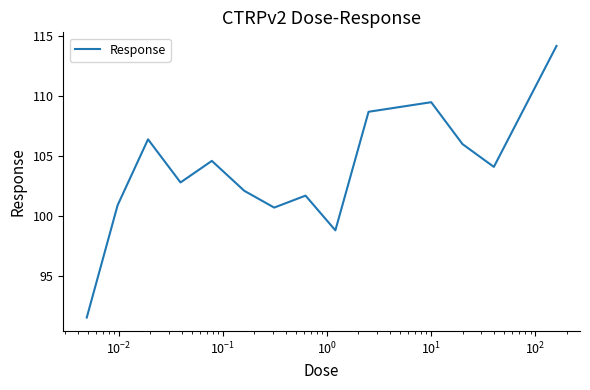

What is the smallest value displayed?

91.5